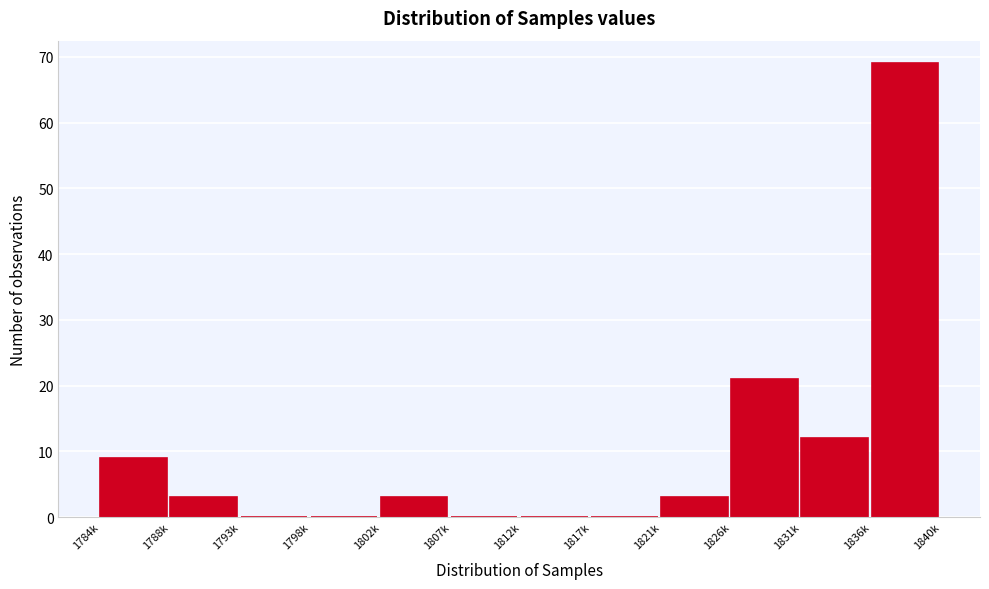

Reading left to right, transcribe all the data shown in this chart.

1784k=9	1788k=3	1793k=0	1798k=0	1802k=3	1807k=0	1812k=0	1817k=0	1821k=3	1826k=21	1831k=12	1836k=69